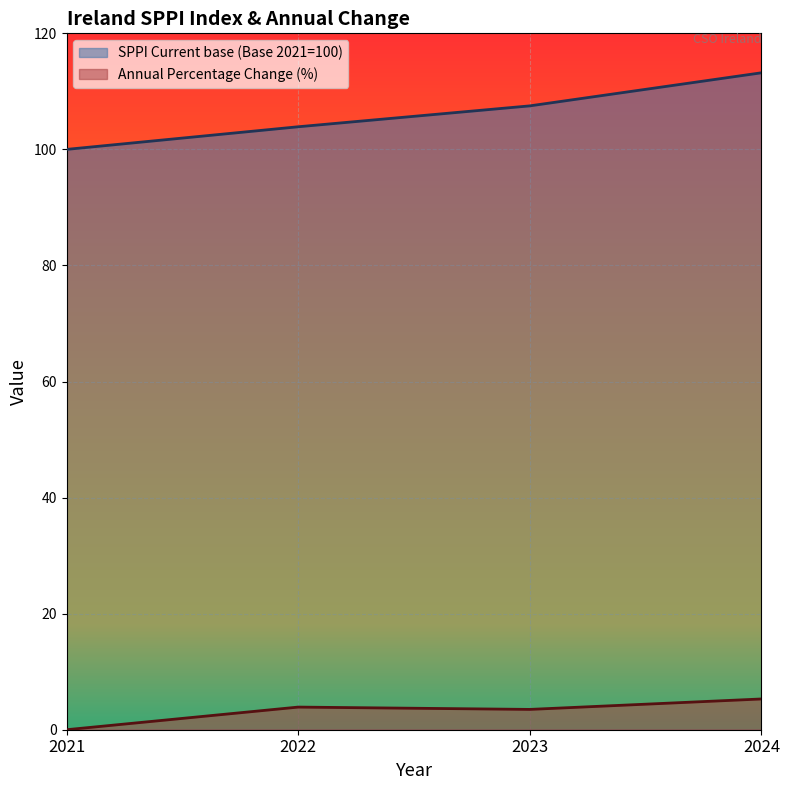

True or false: Annual Percentage Change (%) and SPPI Current base (Base 2021=100) cross at least once.

False